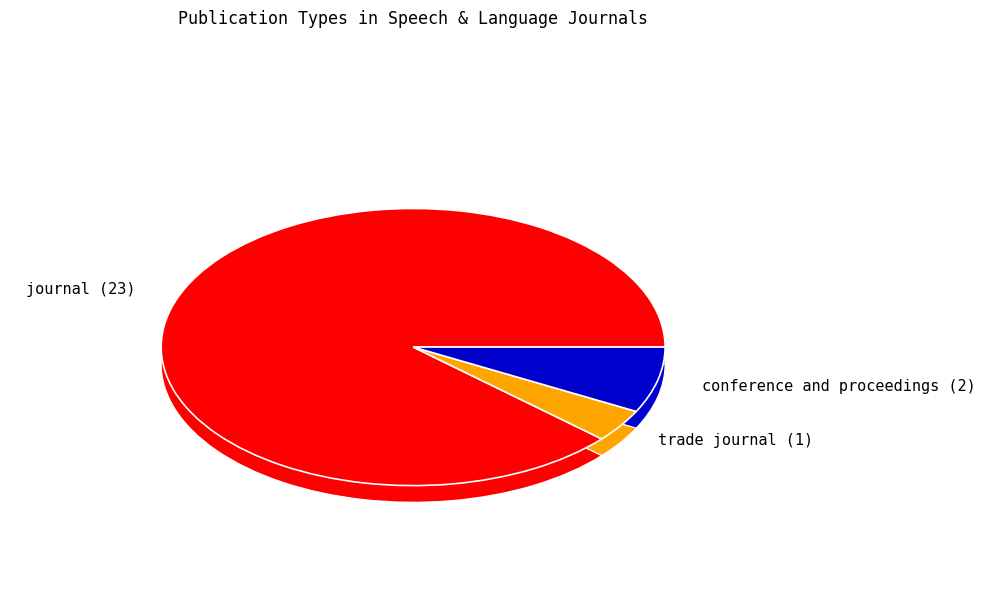

How many segments does this pie chart have?

3